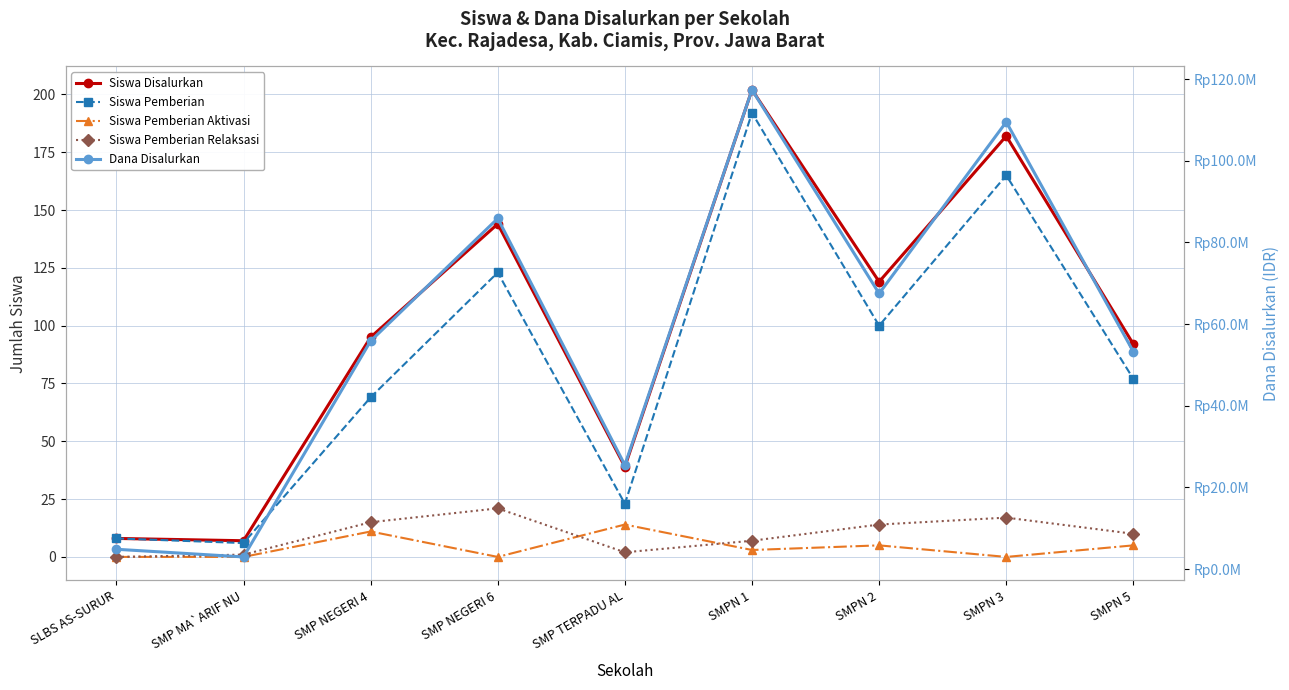

True or false: Siswa Pemberian Relaksasi and Siswa Disalurkan cross at least once.

False